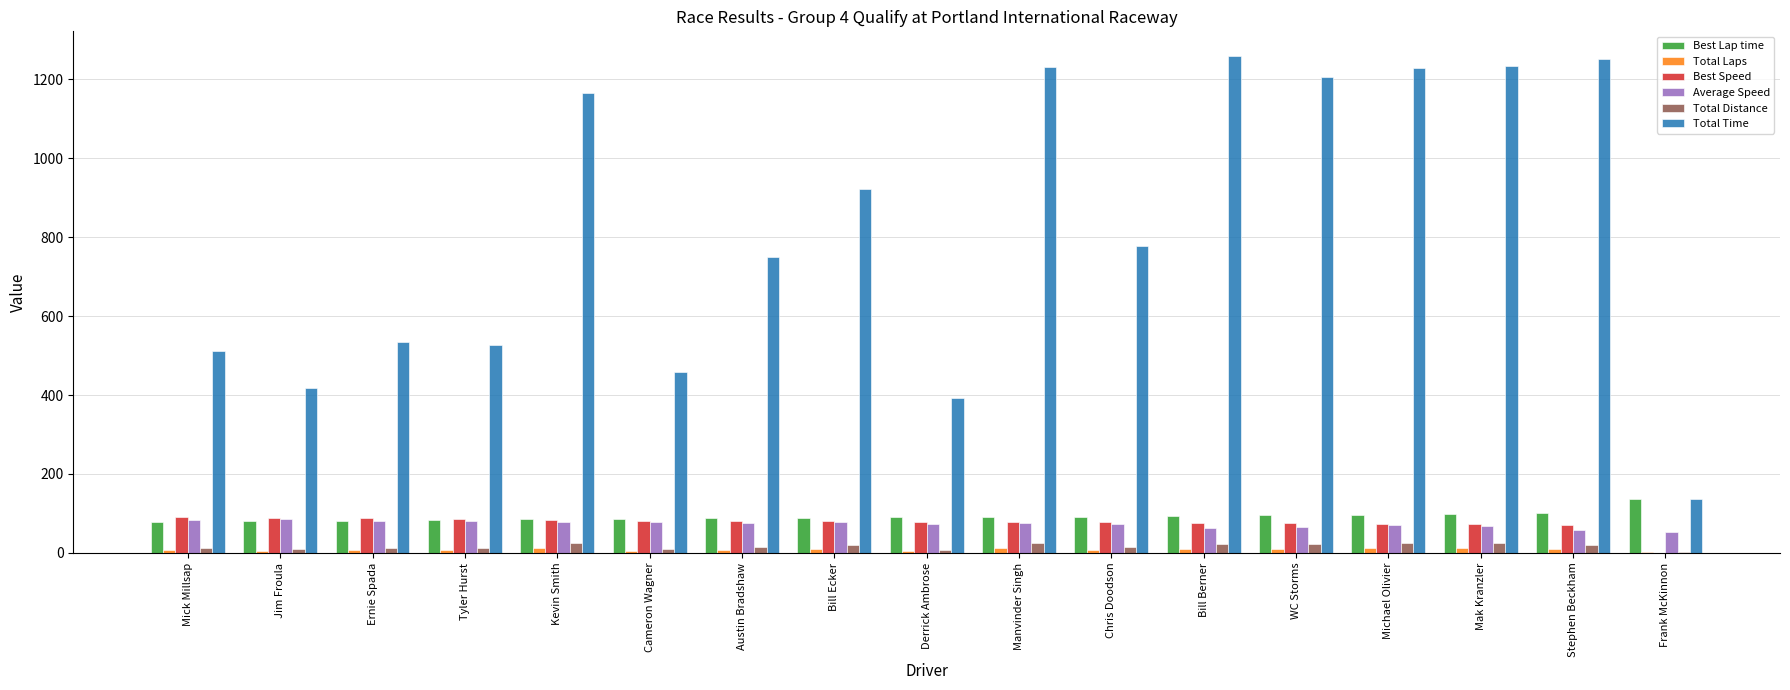

Is it true that Best Speed equals 158.9 at Mick Millsap?

False